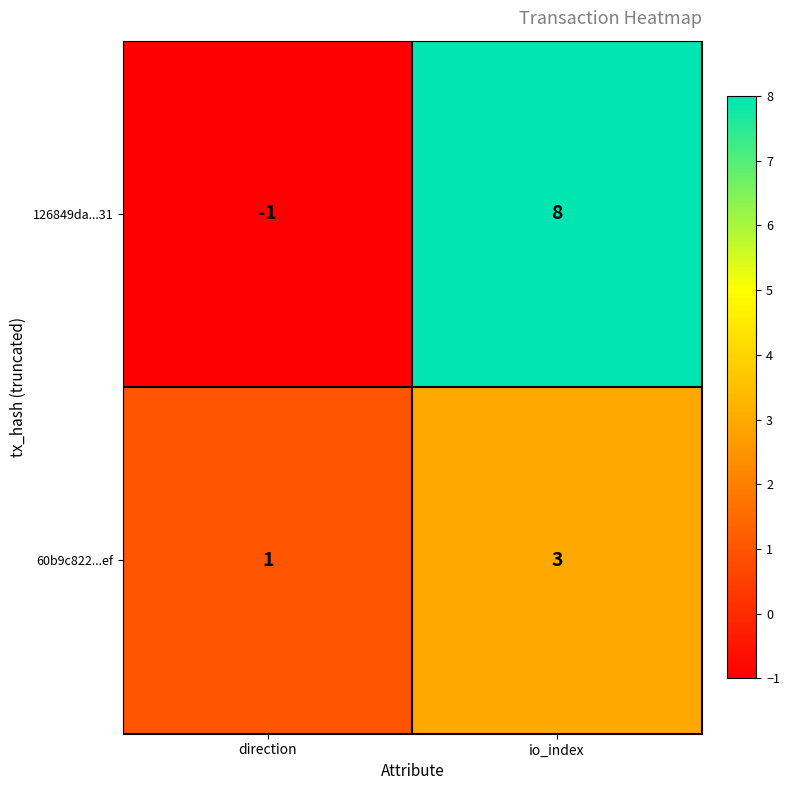

How many positive values does the 126849da...31 series have?

1